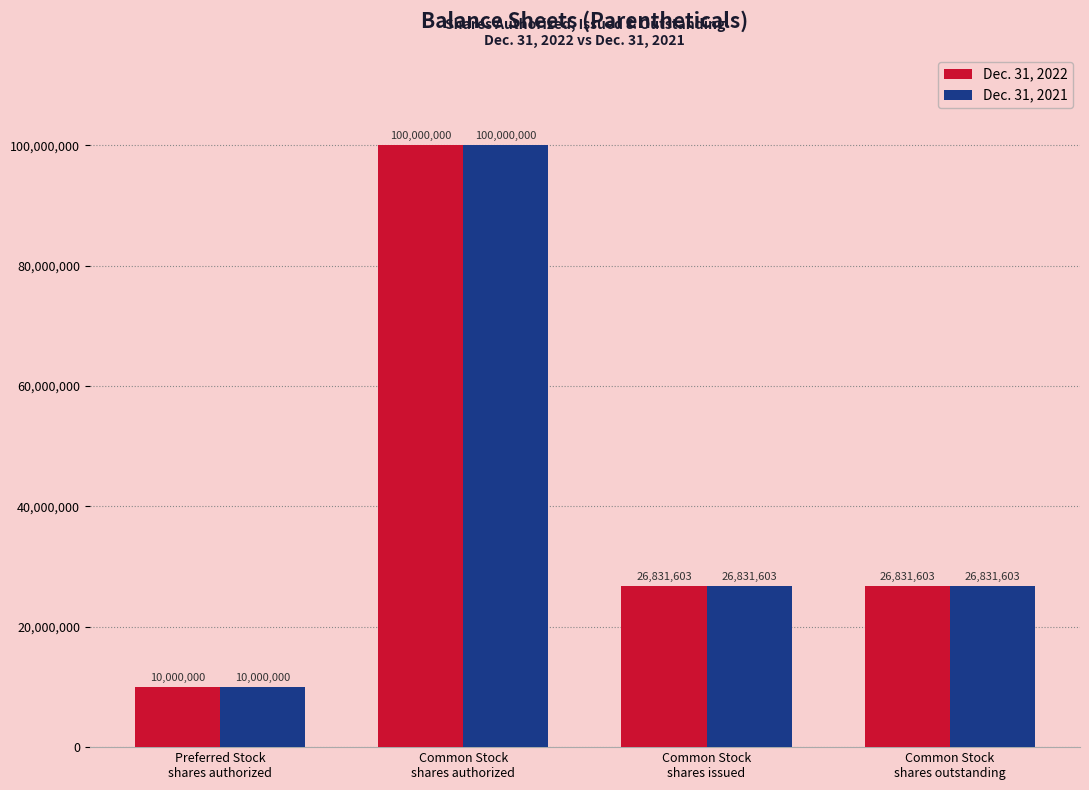

What is the value of the Dec. 31, 2022 bar at the 1st from the left?

10000000